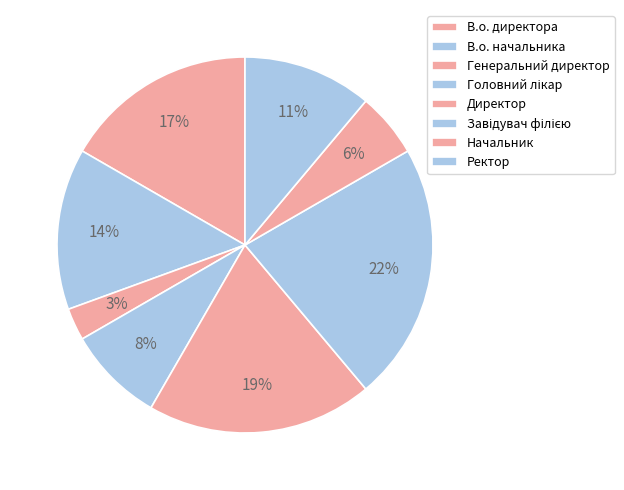

How many segments does this pie chart have?

8